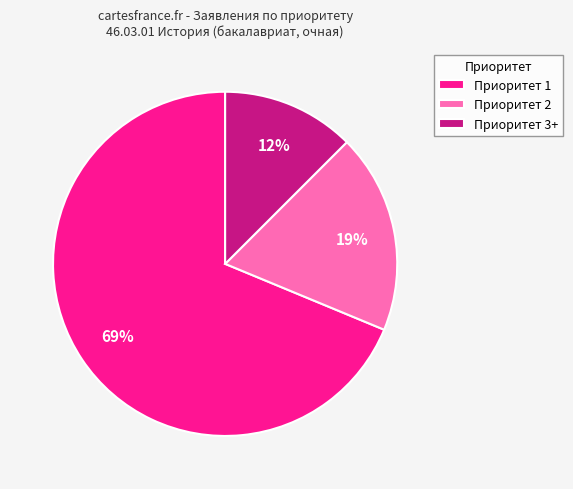

The Приоритет 3+ slice represents 6% of the pie. True or false?

False